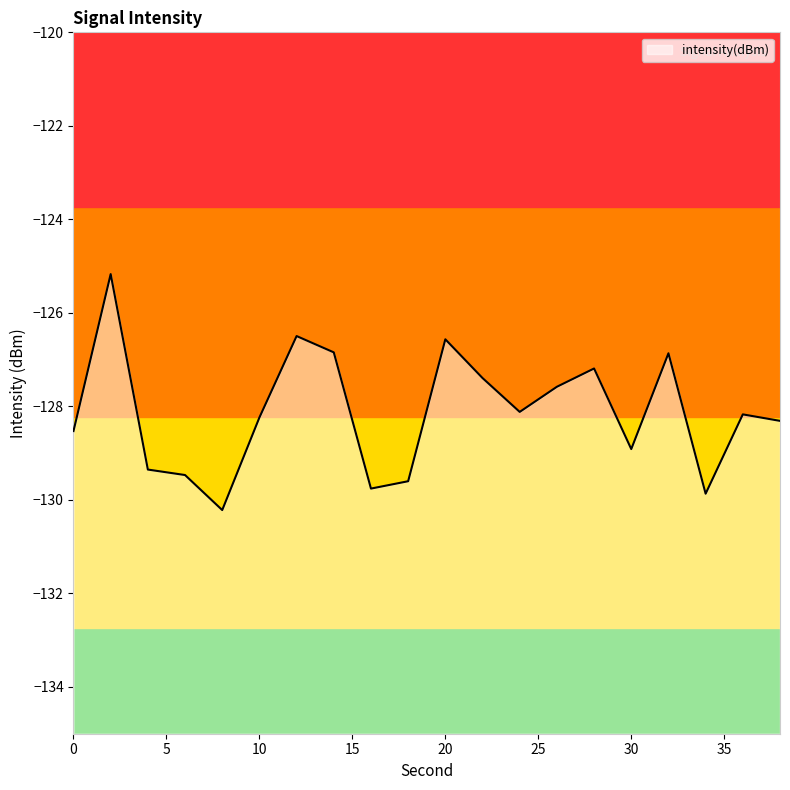

What is the value of the 20th point from the left?

-128.3